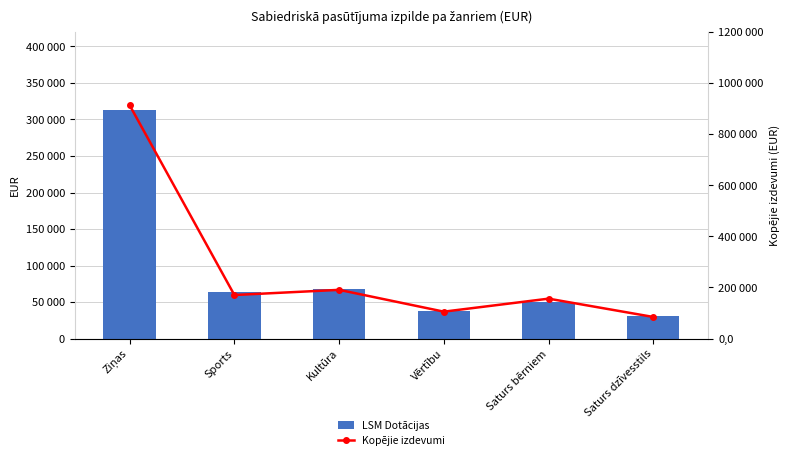

What is the greatest value displayed?

912913.7